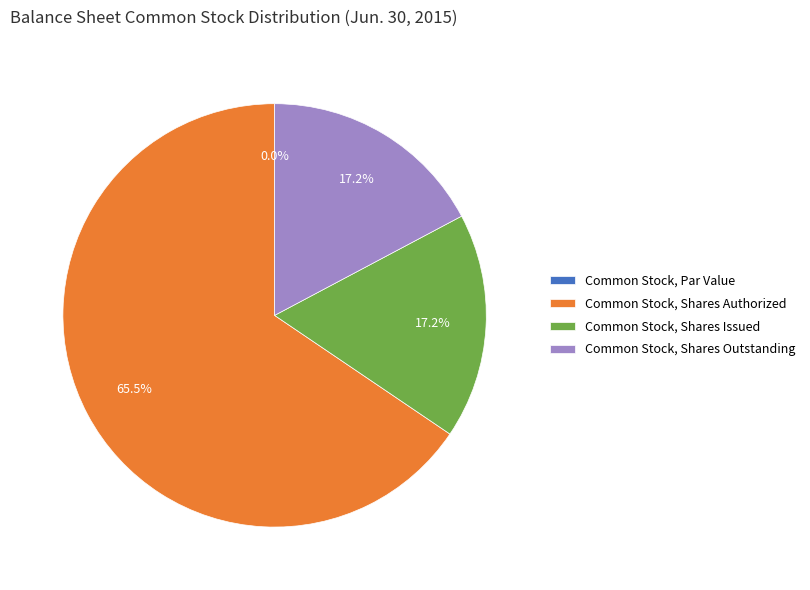

What is the largest slice in the pie chart?

Common Stock, Shares Authorized